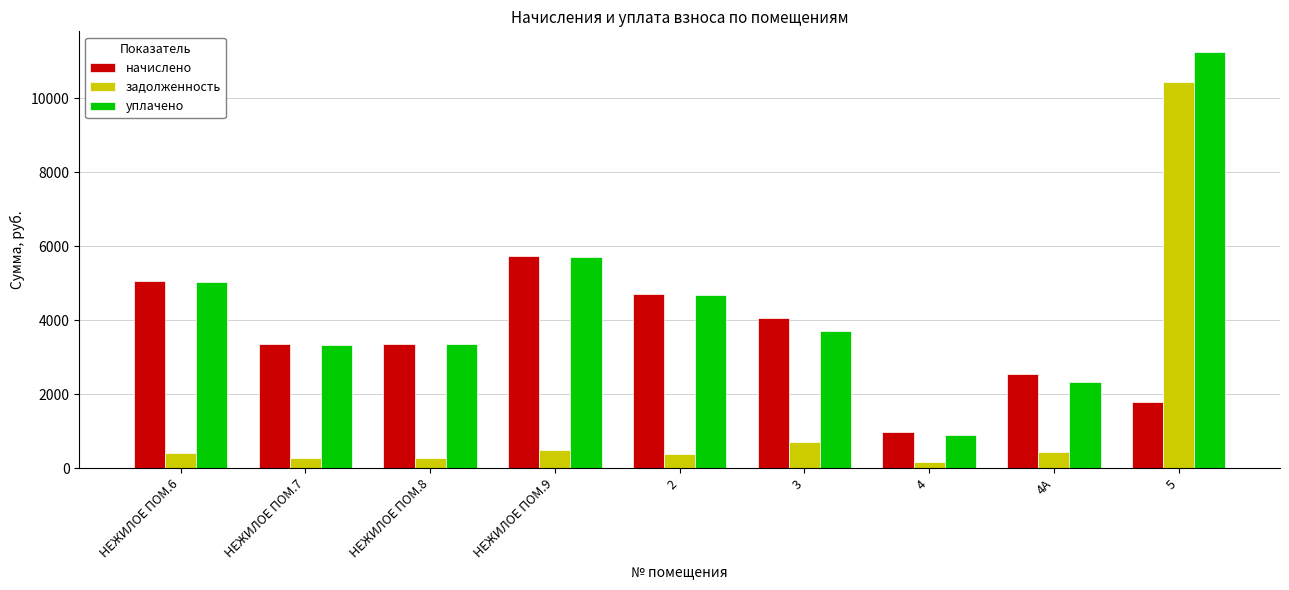

What is the value of the задолженность bar at the 2nd from the left?

279.1